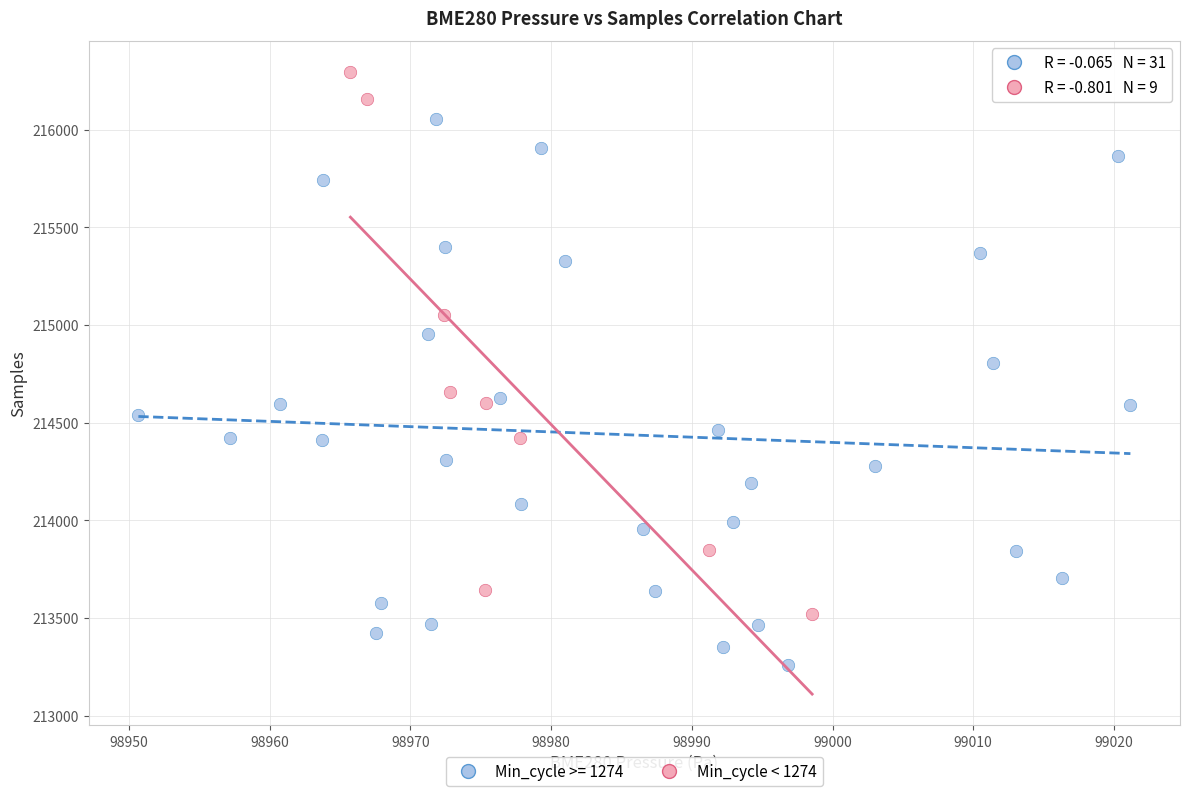

Which series reaches the minimum Y coordinate?

Min_cycle >= 1274